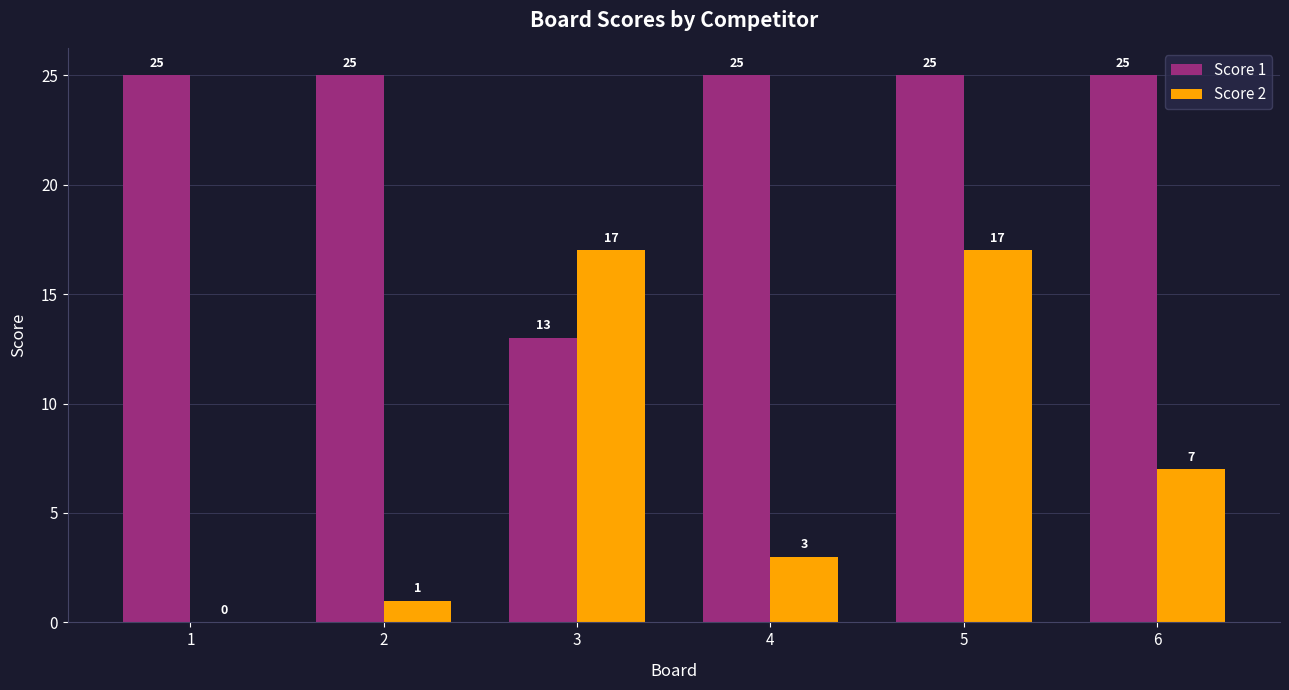

What is the sum of all Score 2 values?

45